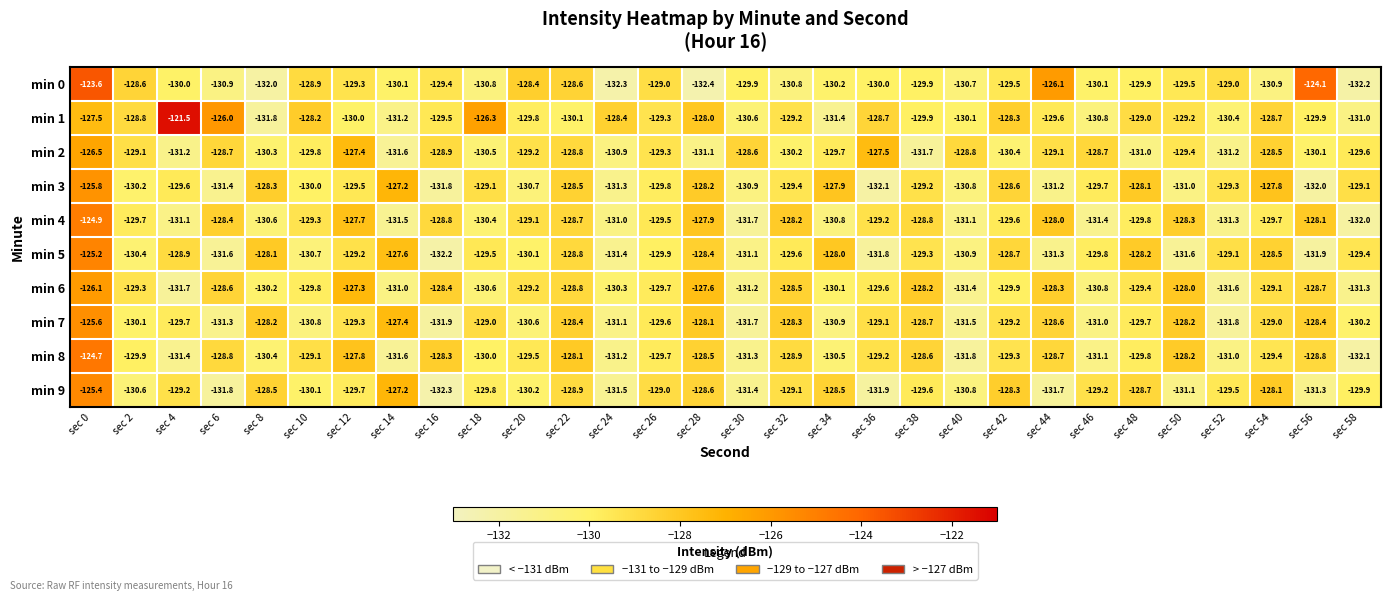

True or false: min 7 has a value of -131.9 at sec 16.

True